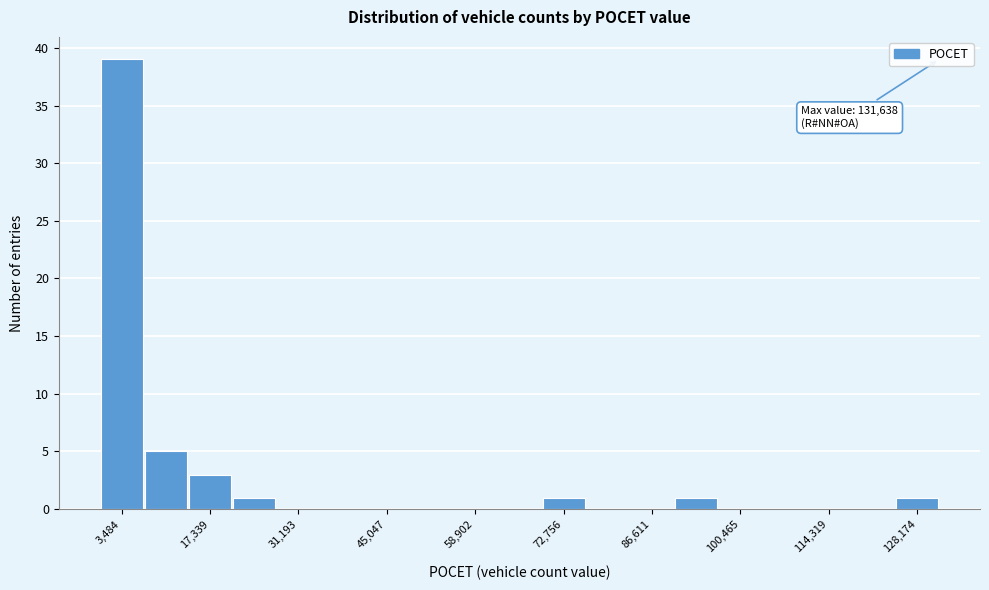

Read against the x-axis, roughly where is the centre of the tallest bar?

4000